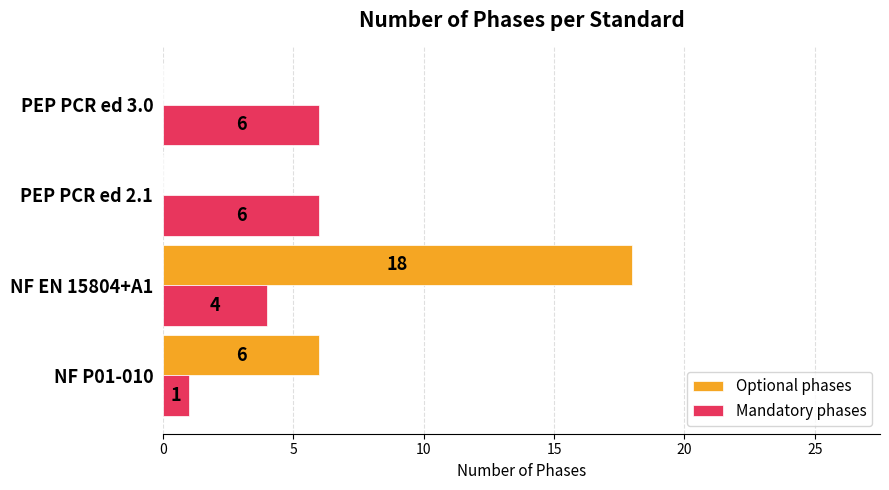

Count the number of data series in this chart.

2